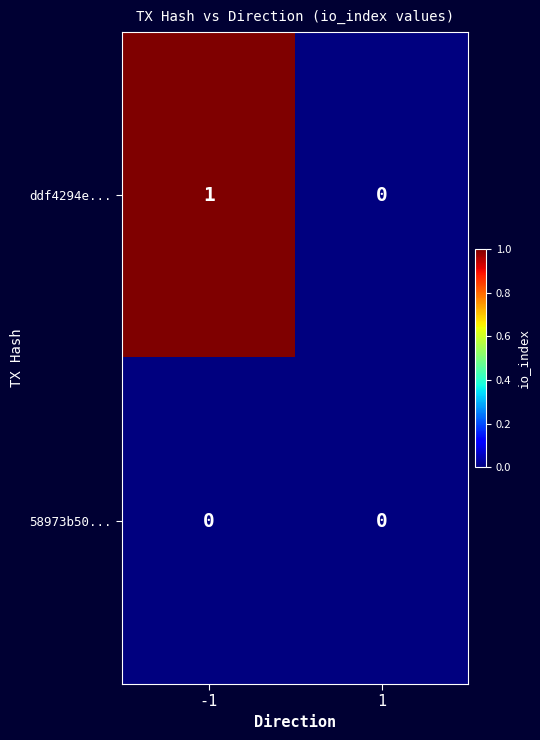

List the series in order of their peak value, lowest first.

58973b50..., ddf4294e...